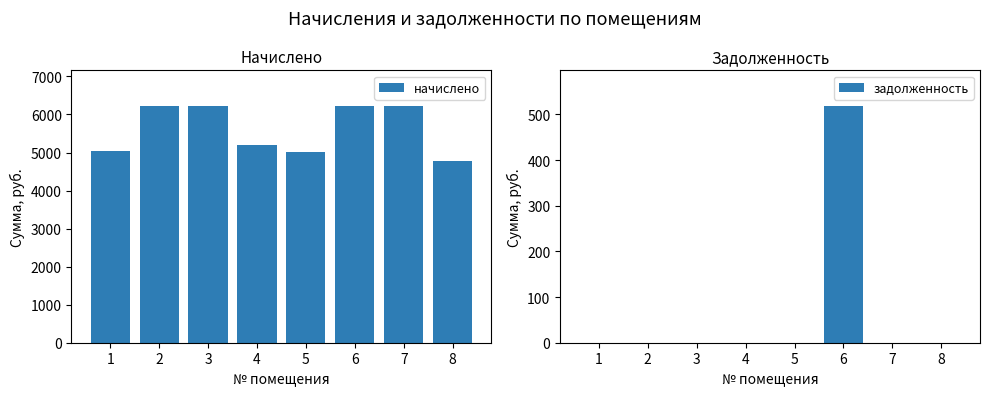

What are all the series names shown in the legend?

начислено, задолженность